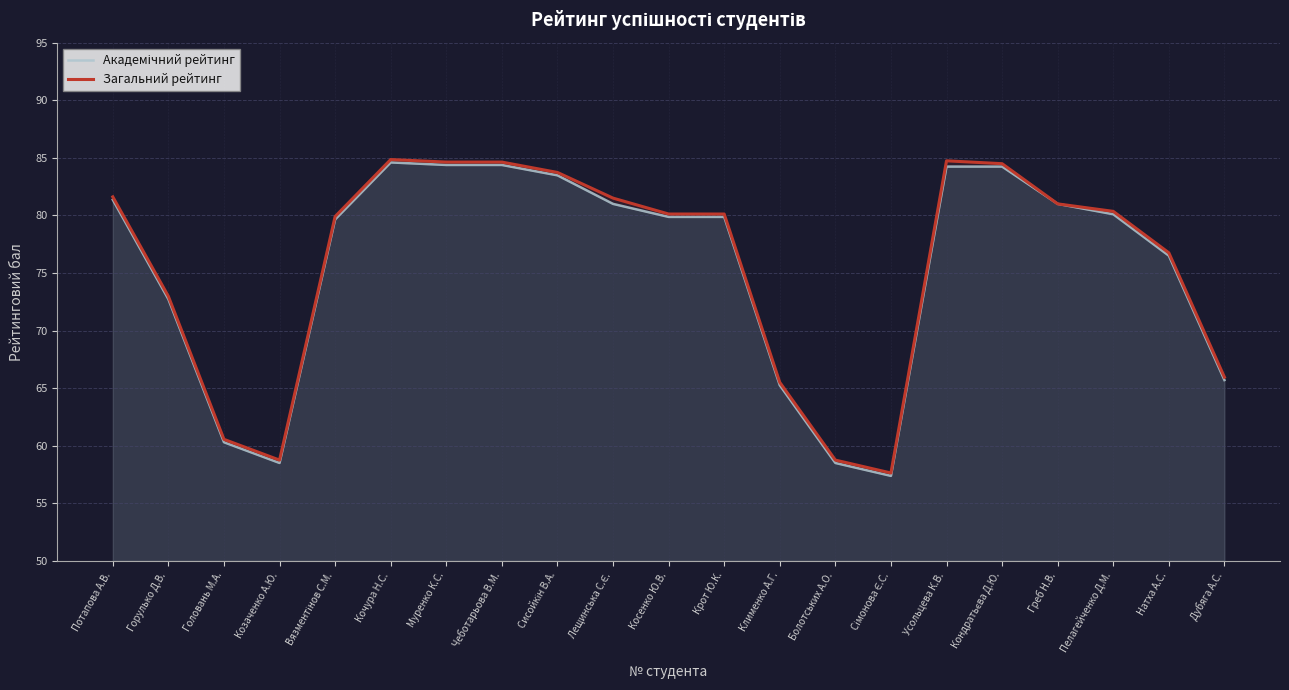

What position from the left is Потапова А.В.?

1